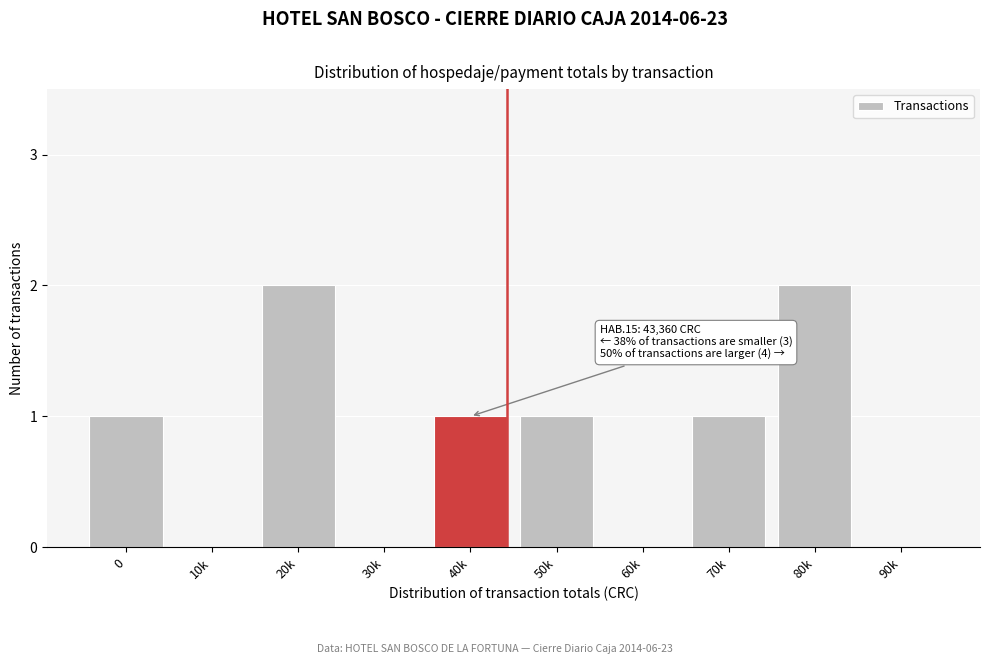

Reading right to left, extract all data points from this chart.

90k=0	80k=2	70k=1	60k=0	50k=1	40k=1	30k=0	20k=2	10k=0	0=1